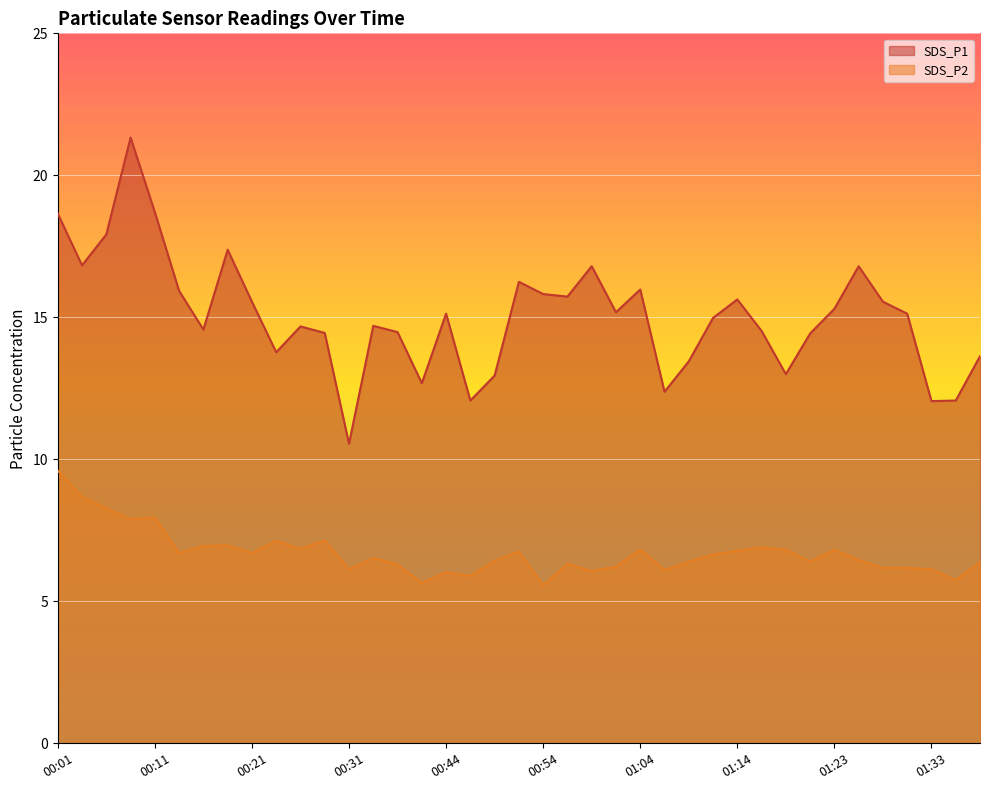

How many categories are shown in the chart?

39